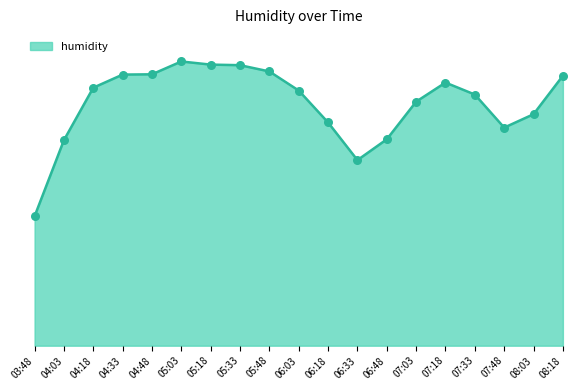

Between 04:48 and 04:03, which is larger?

04:48